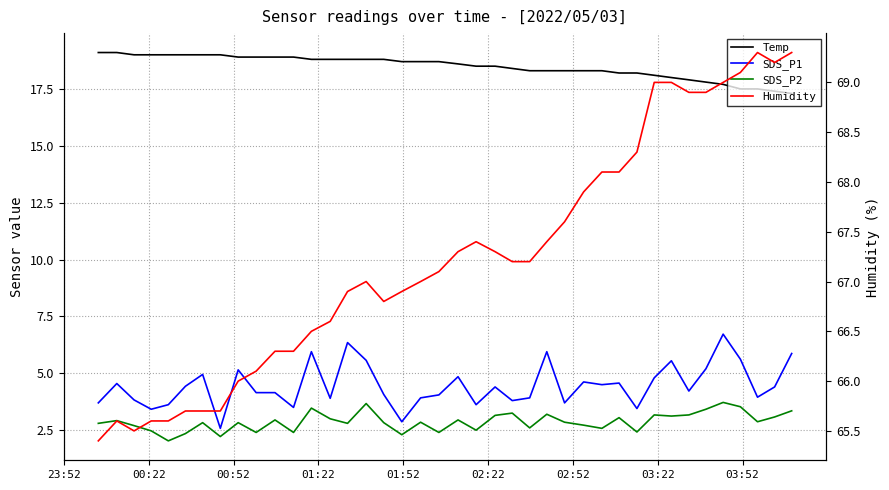

What is the value of the SDS_P2 point at the 22nd from the left?

2.5